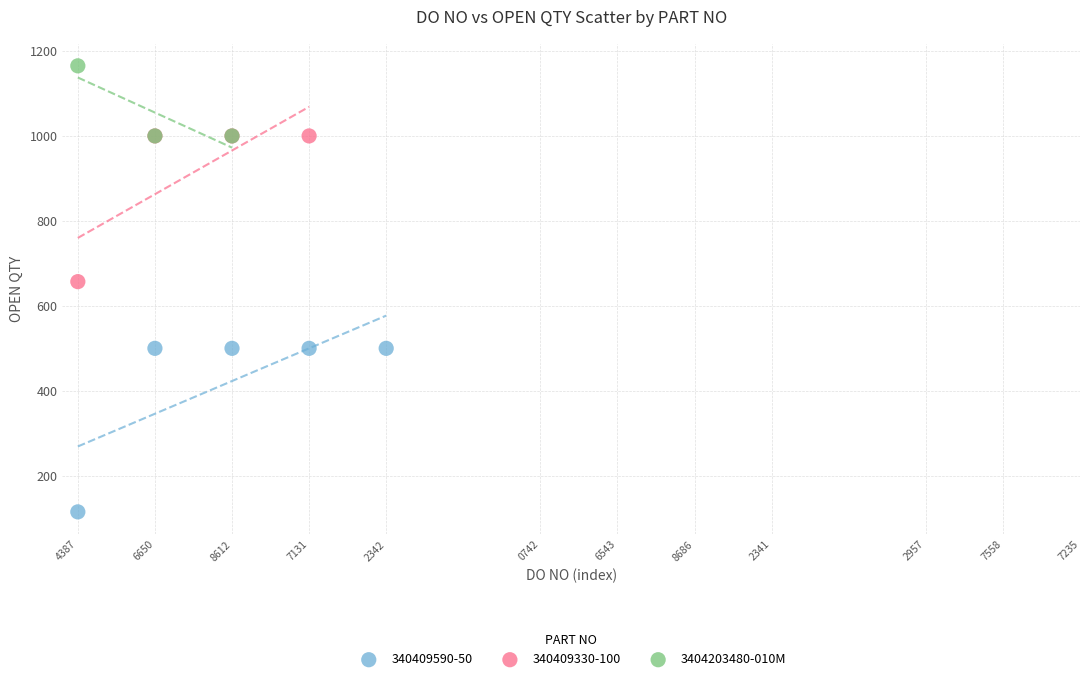

Which series reaches the minimum Y coordinate?

340409590-50